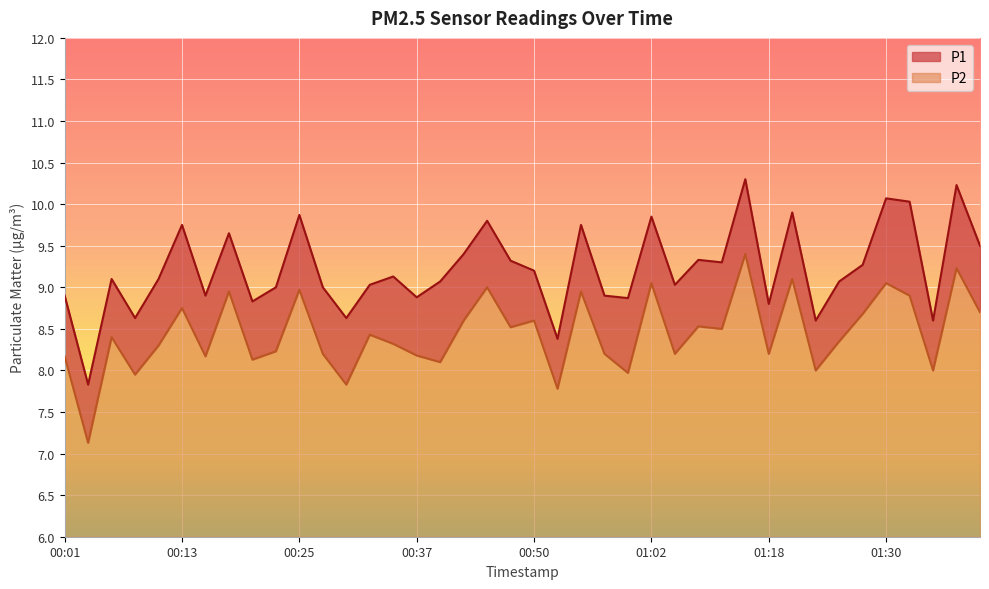

True or false: P1 and P2 cross at least once.

False